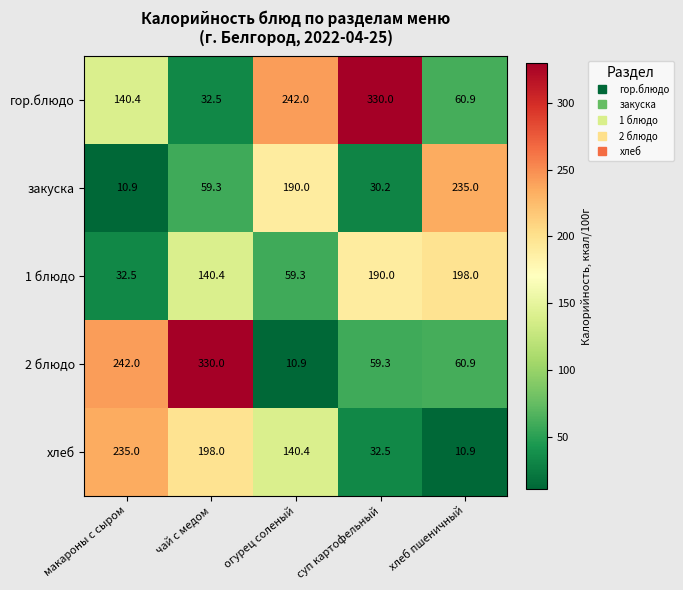

What is the minimum value shown in the chart?

10.9